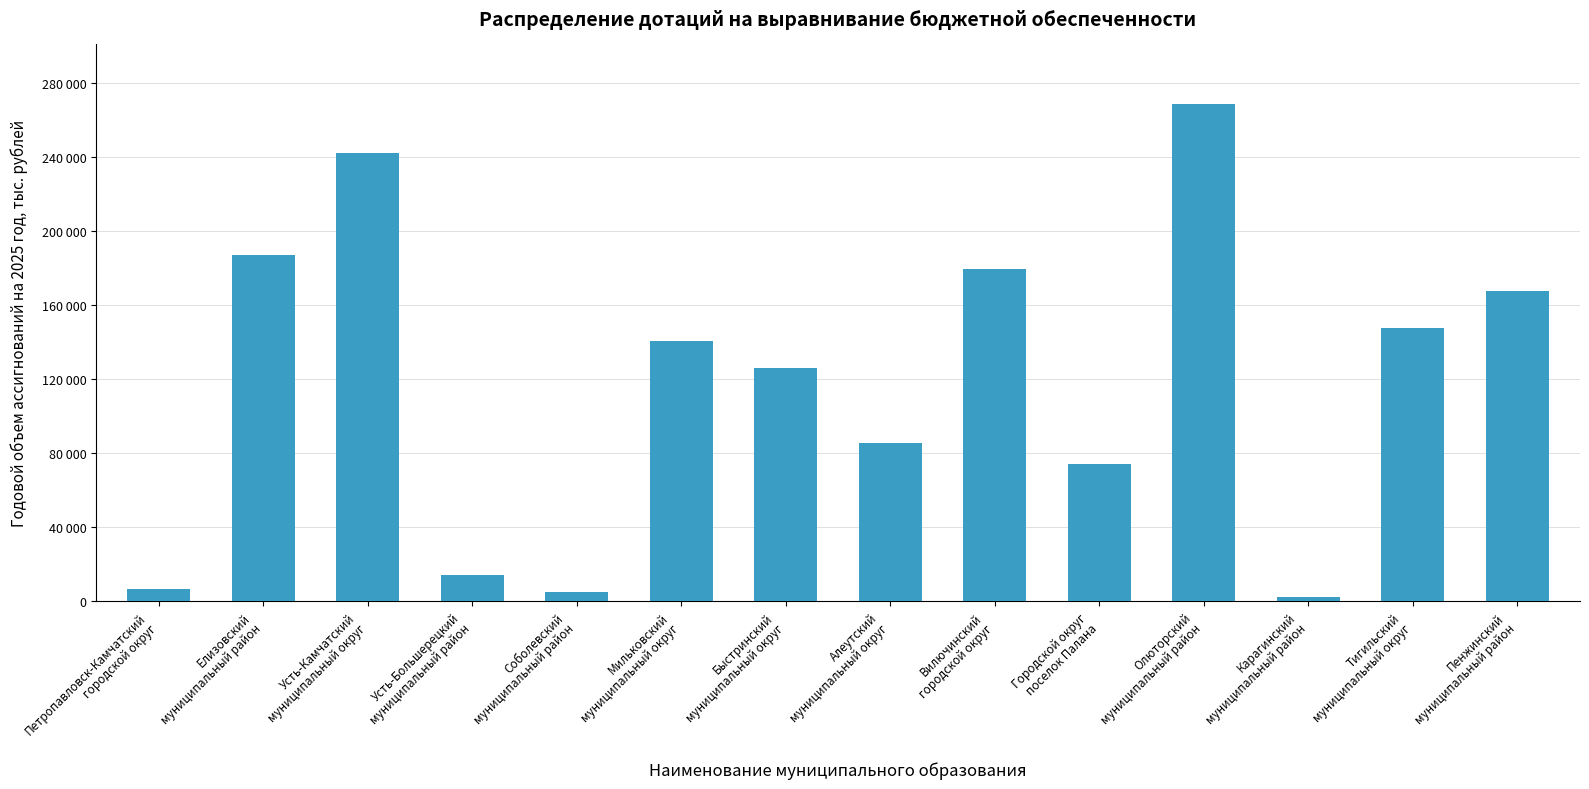

List the labels in order of value, smallest first.

Карагинский
муниципальный район, Соболевский
муниципальный район, Петропавловск-Камчатский
городской округ, Усть-Большерецкий
муниципальный район, Городской округ
поселок Палана, Алеутский
муниципальный округ, Быстринский
муниципальный округ, Мильковский
муниципальный округ, Тигильский
муниципальный округ, Пенжинский
муниципальный район, Вилючинский
городской округ, Елизовский
муниципальный район, Усть-Камчатский
муниципальный округ, Олюторский
муниципальный район